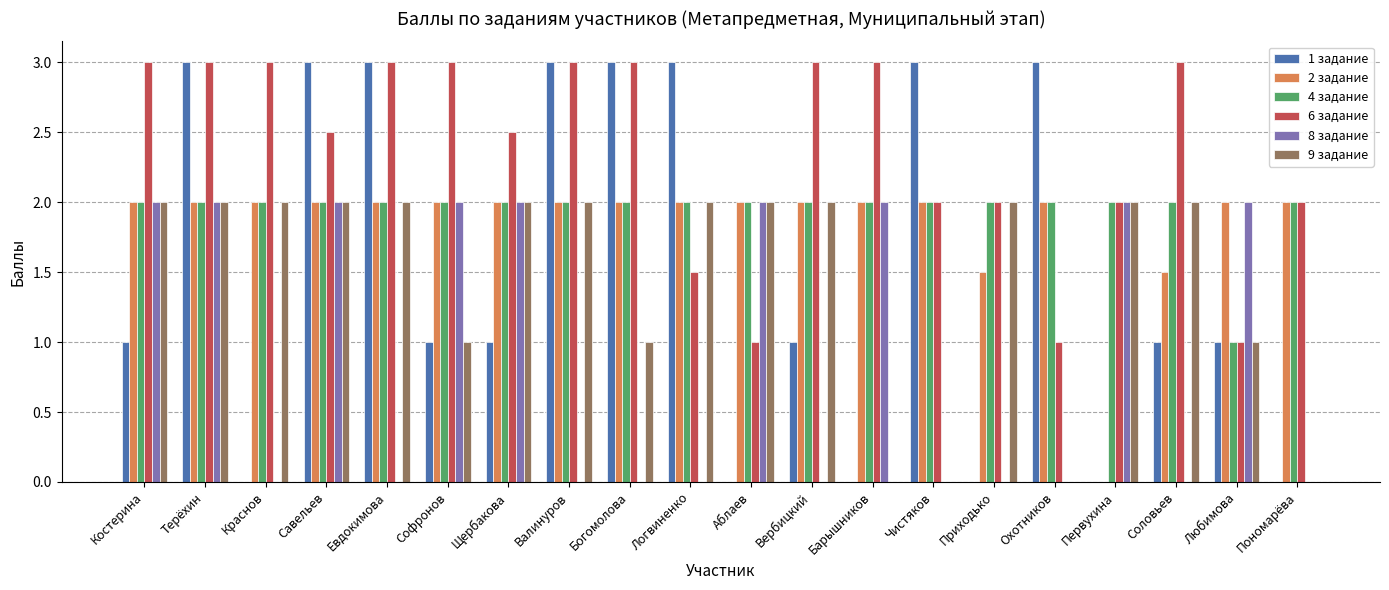

Is the value of 6 задание at Валинуров greater than the value of 9 задание at Евдокимова?

Yes